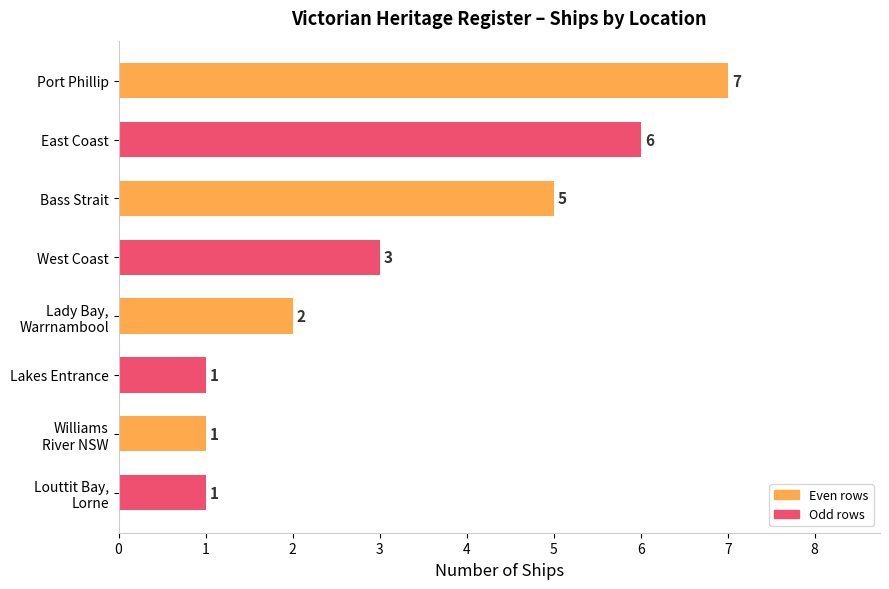

Count the values in the range 1 to 6.

7